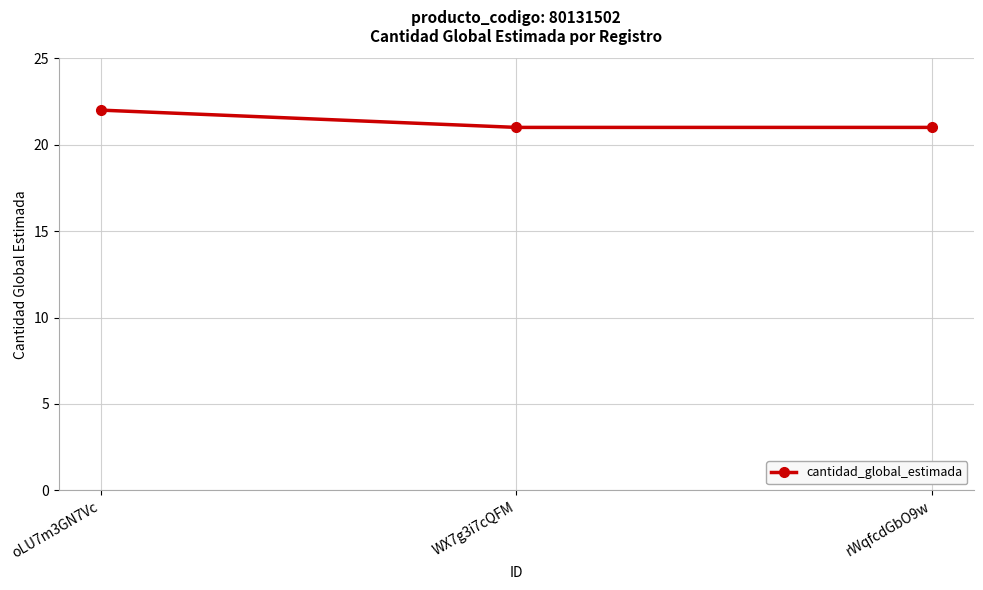

What is the label of the 2nd point from the left?

WX7g3i7cQFM